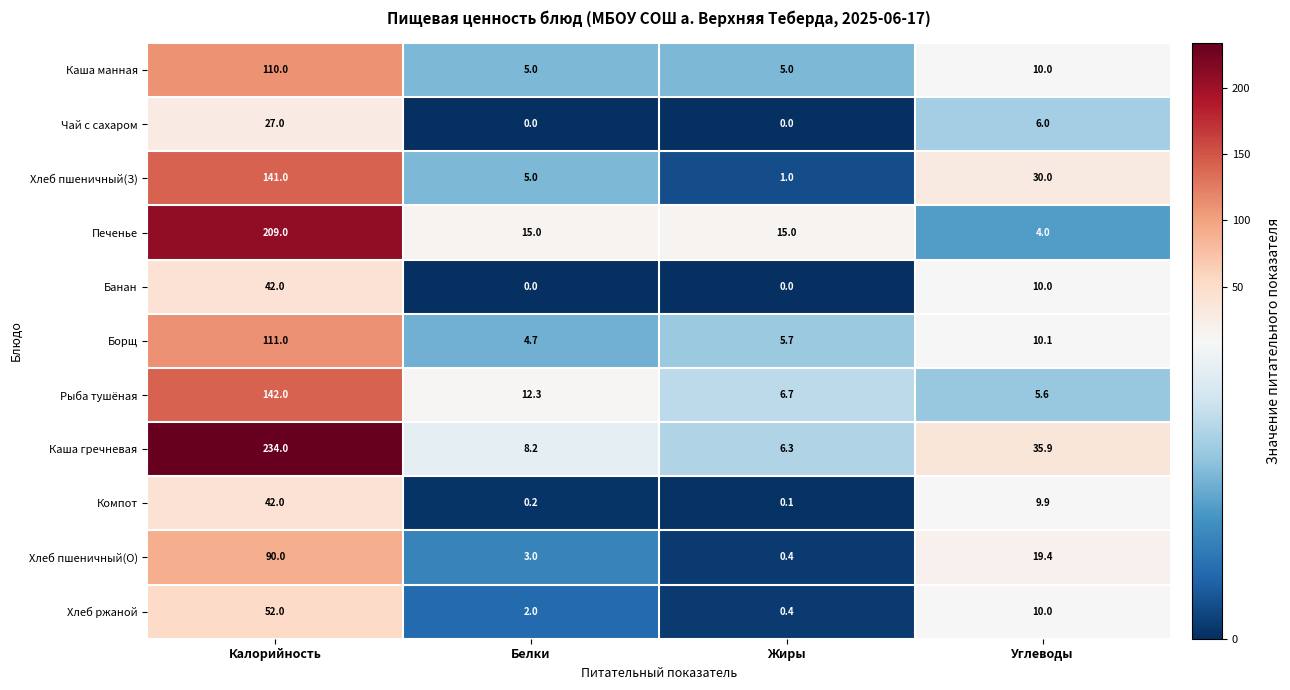

At which label is Рыба тушёная closest to 73?

Белки